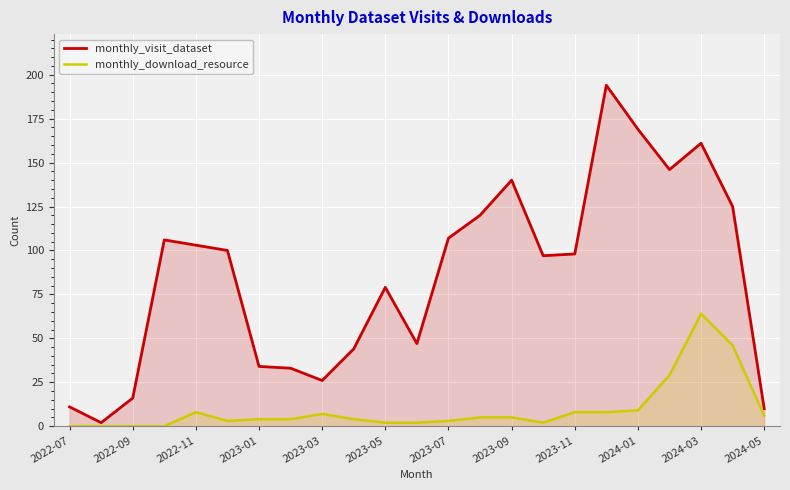

Which series has the largest total across all categories?

monthly_visit_dataset